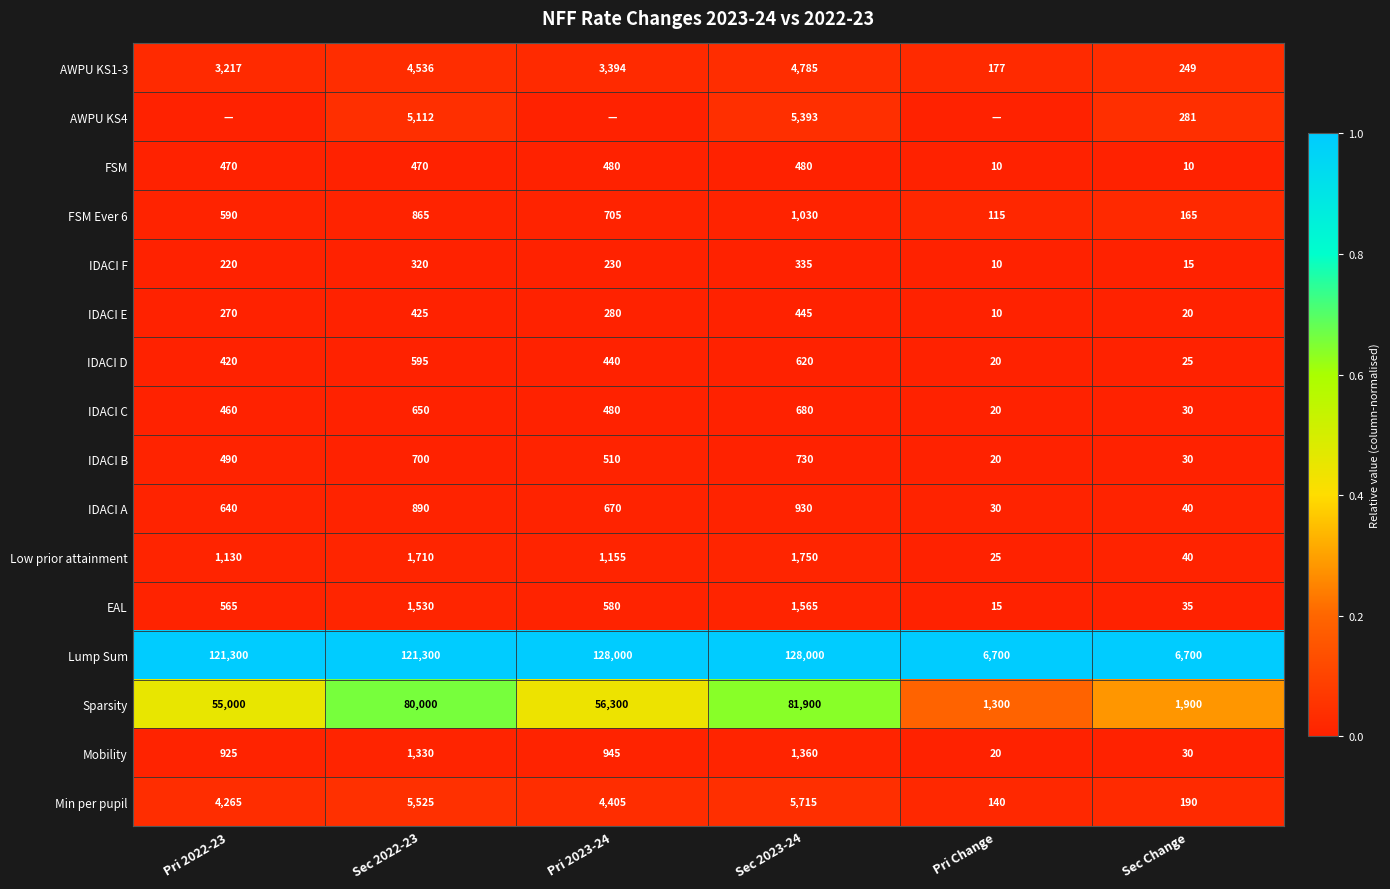

Is it true that Low prior attainment equals 0.0 at Pri Change?

False